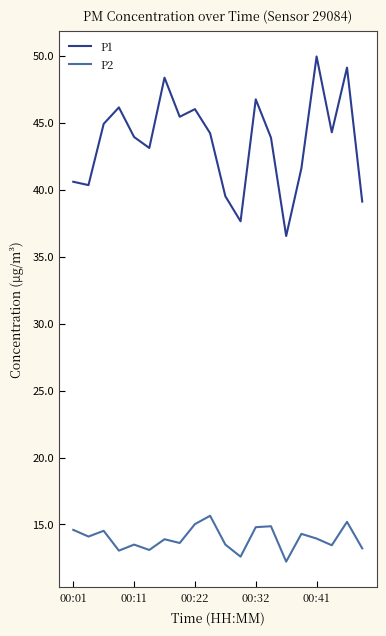

What is the sum of all P2 values?

279.2